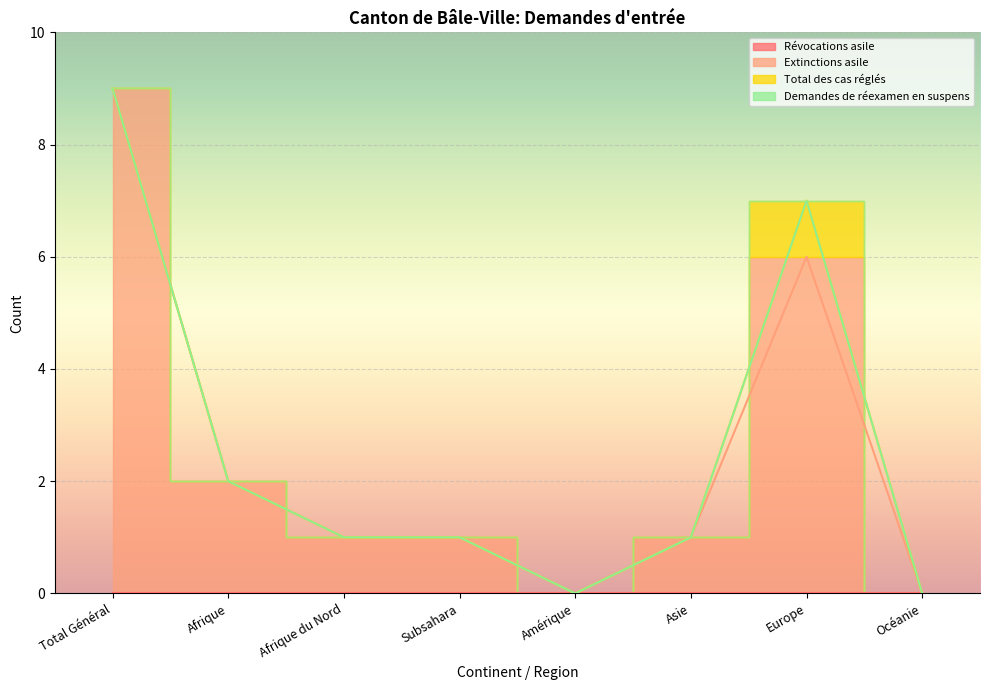

At how many categories does at least one series exceed 0?

6